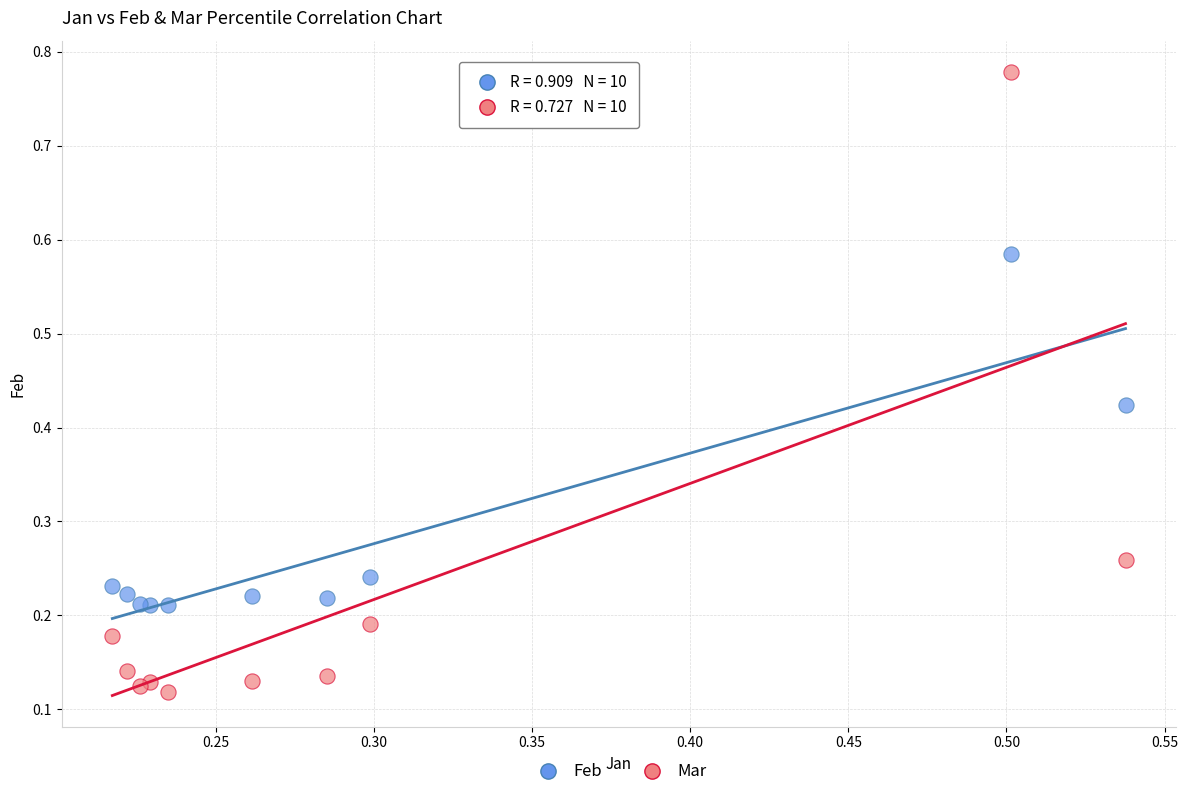

Which series contains the highest Y value?

Mar